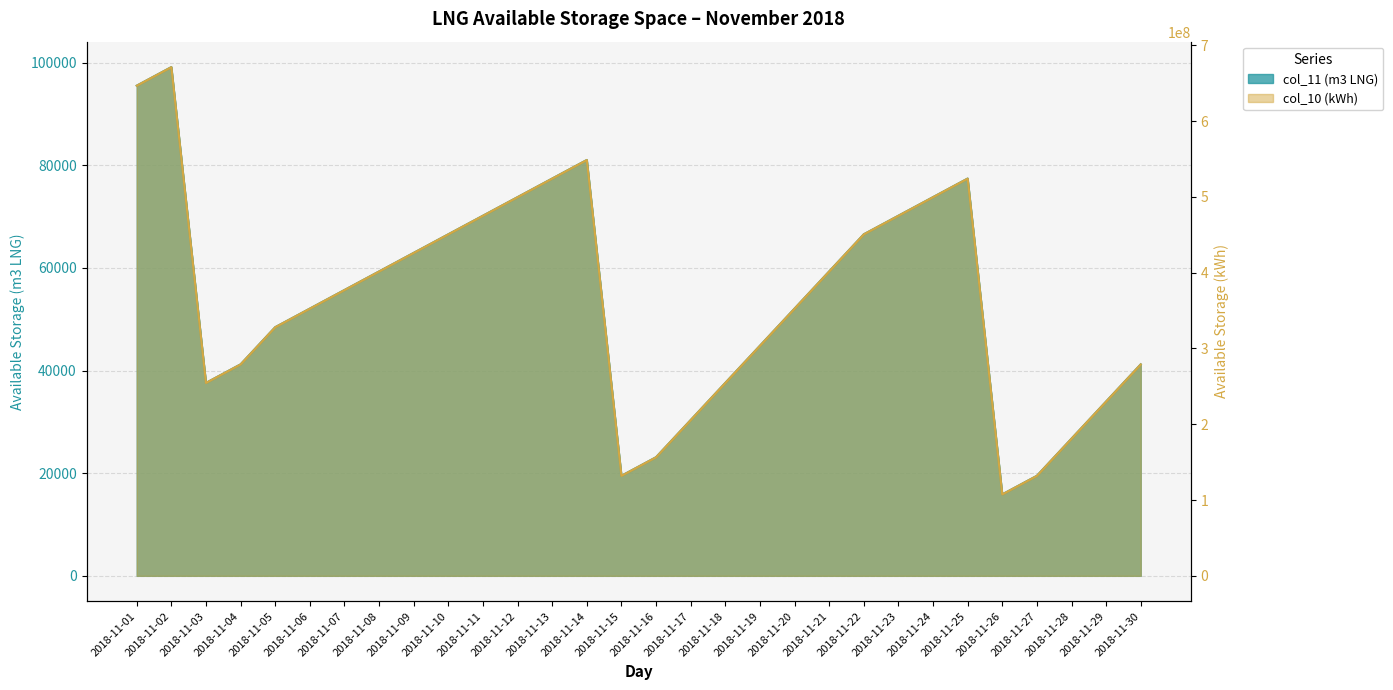

At which category does the chart reach its minimum across all series?

2018-11-26